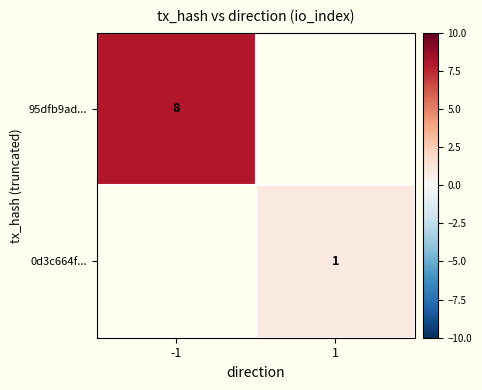

The value of 0d3c664f... at 1 is 1. True or false?

True